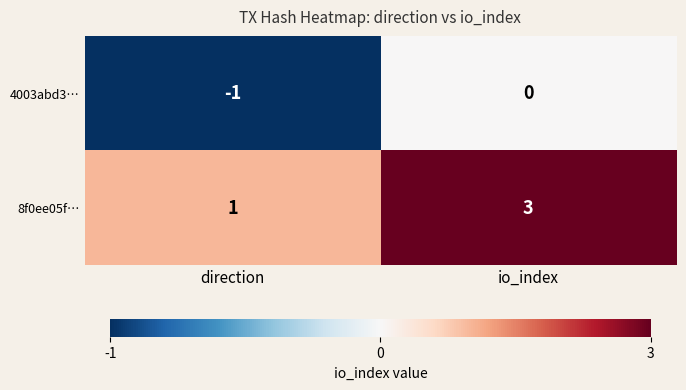

What is the approximate value of 8f0ee05f… at io_index?

3